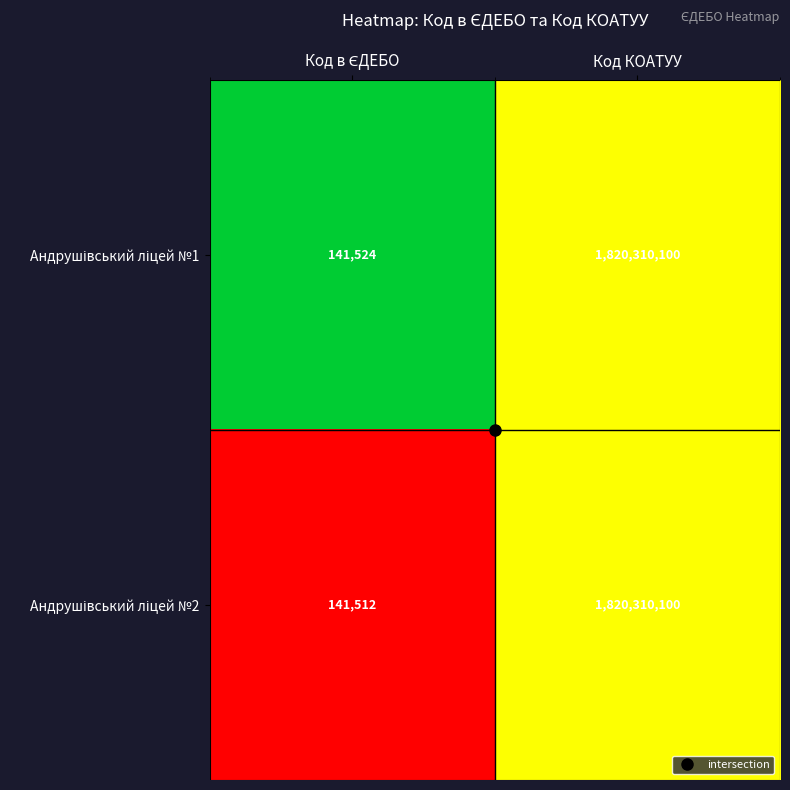

How many categories are shown in the chart?

2